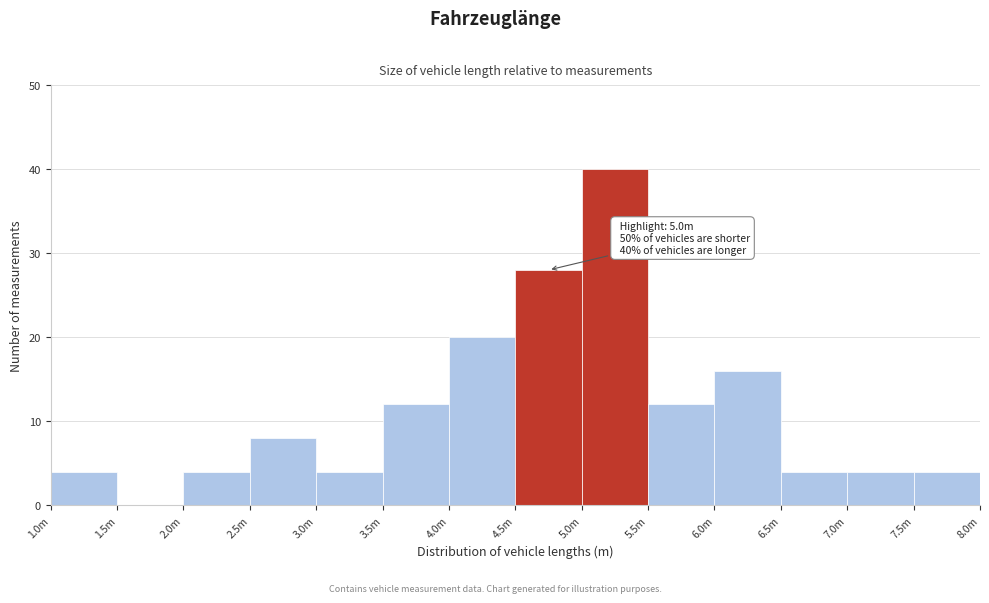

Reading left to right, list all the values displayed in this chart.

1.0m=4	1.5m=0	2.0m=4	2.5m=8	3.0m=4	3.5m=12	4.0m=20	4.5m=28	5.0m=40	5.5m=12	6.0m=16	6.5m=4	7.0m=4	7.5m=4